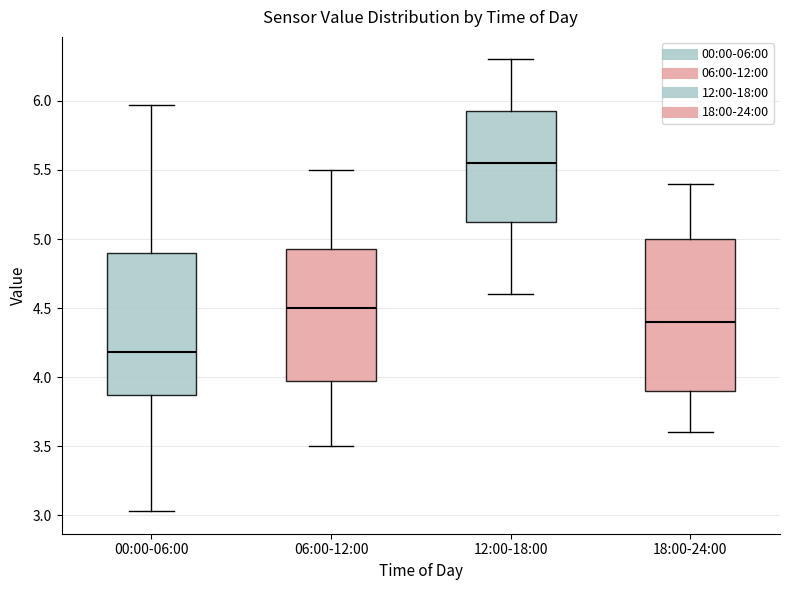

Which box is the tallest, from its lower edge to its upper edge?

18:00-24:00